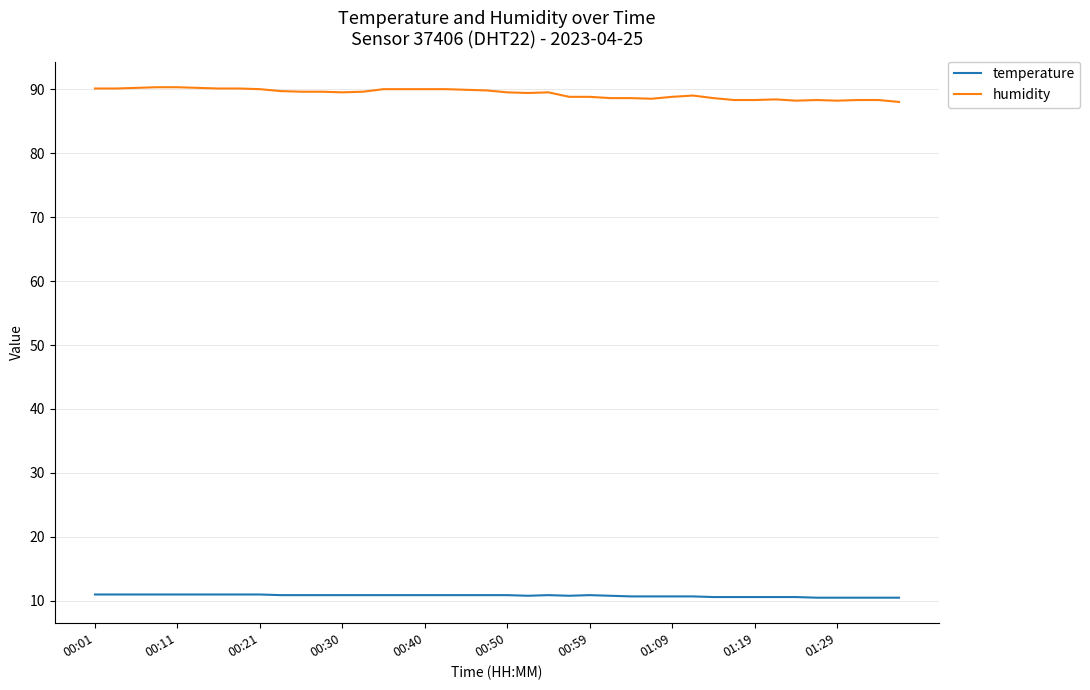

What is the greatest value displayed?

90.3